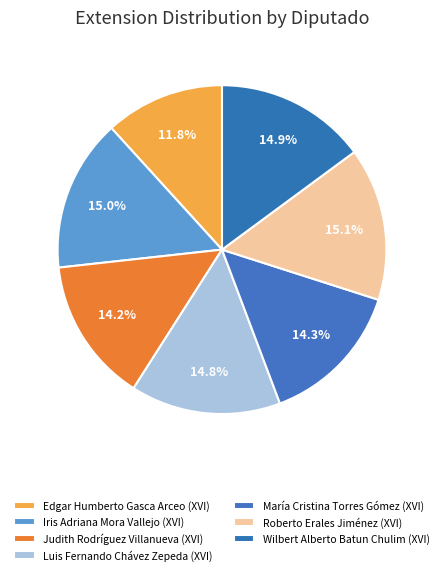

Does Judith Rodríguez Villanueva (XVI) represent more than half of the total?

No